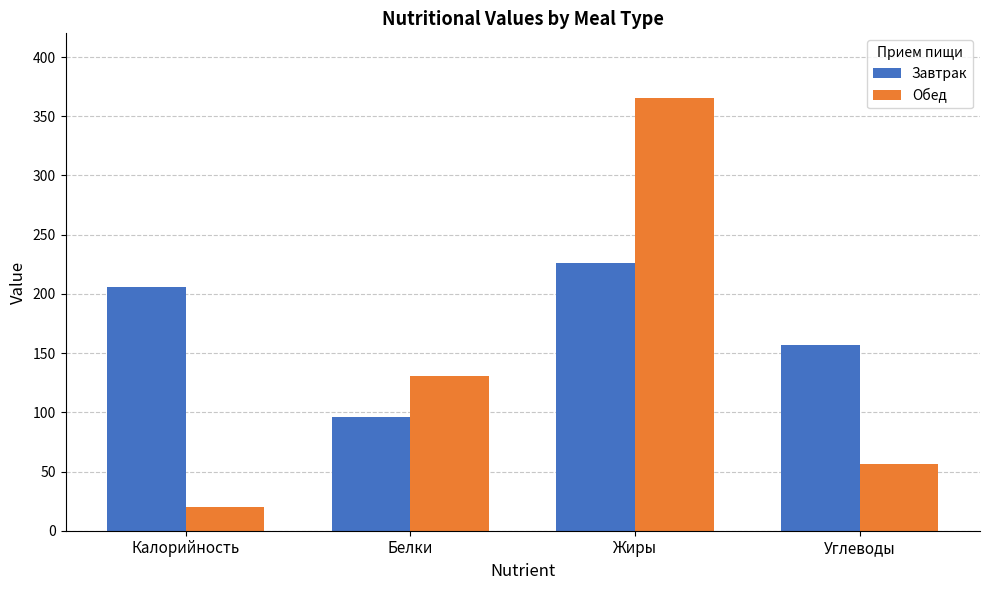

What position from the left is Калорийность?

1